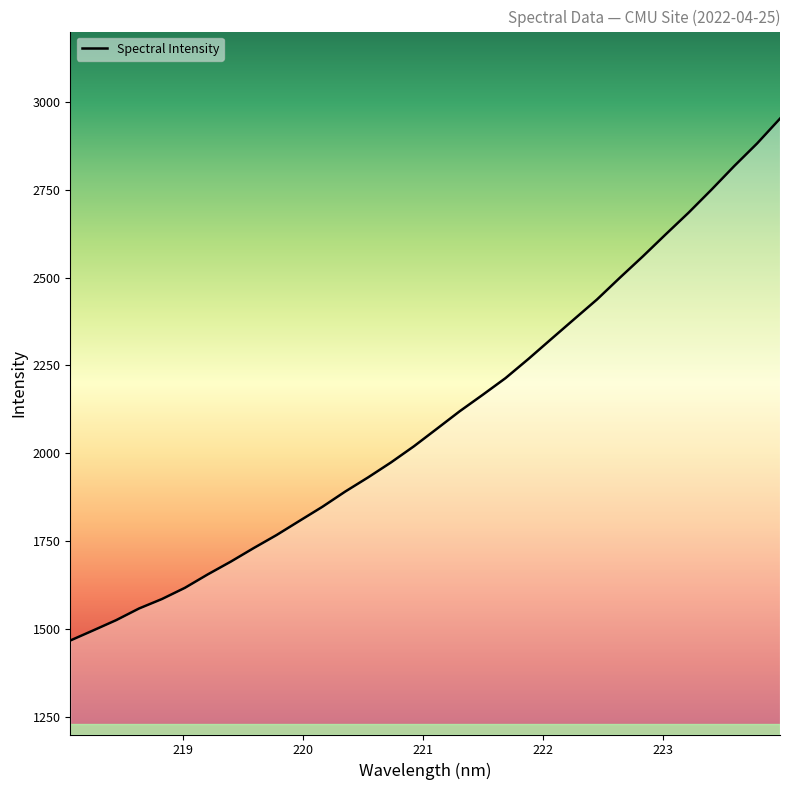

What is the minimum value shown in the chart?

1467.4